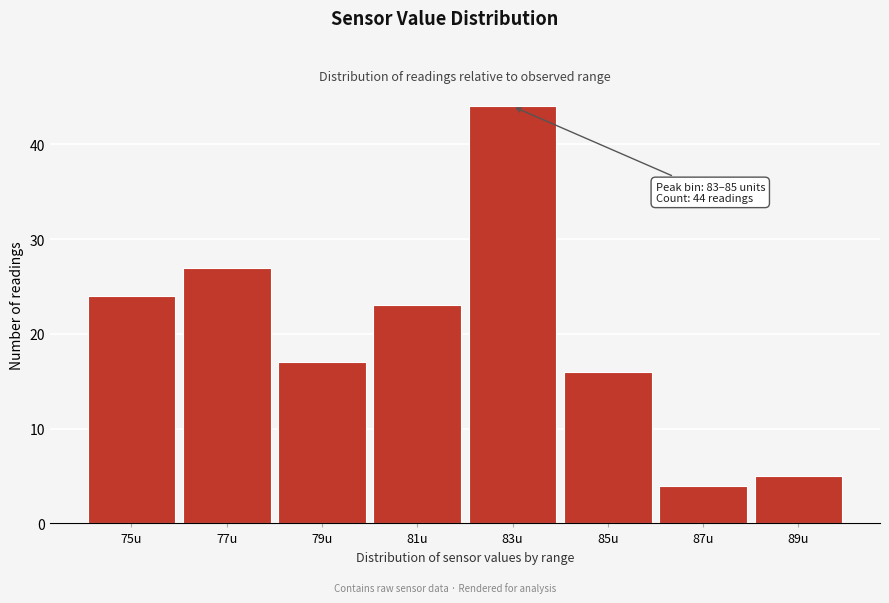

Reading left to right, transcribe all the data shown in this chart.

75u=24	77u=27	79u=17	81u=23	83u=44	85u=16	87u=4	89u=5